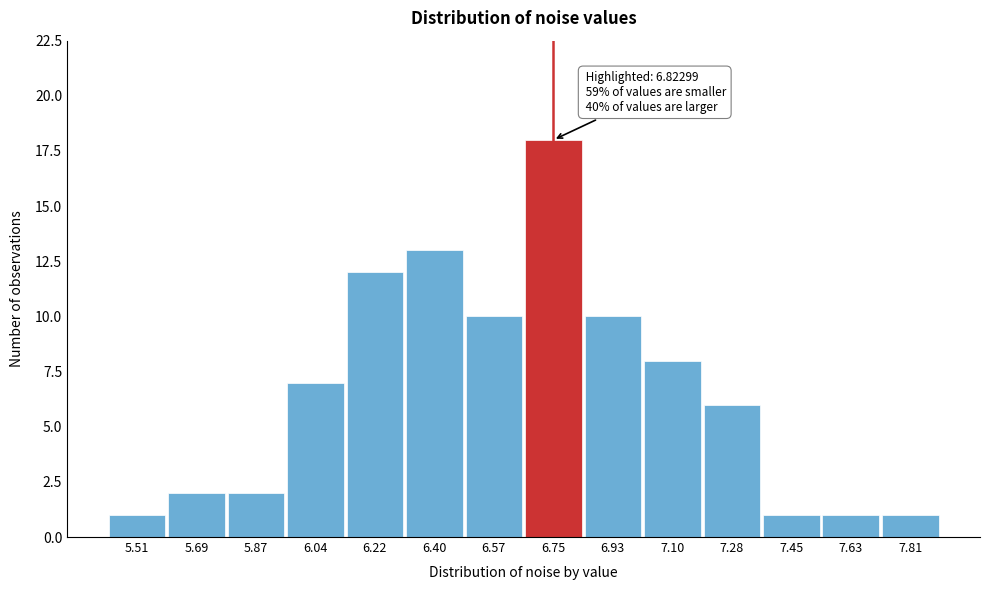

Reading right to left, transcribe all the data shown in this chart.

7.81=1	7.63=1	7.45=1	7.28=6	7.10=8	6.93=10	6.75=18	6.57=10	6.40=13	6.22=12	6.04=7	5.87=2	5.69=2	5.51=1